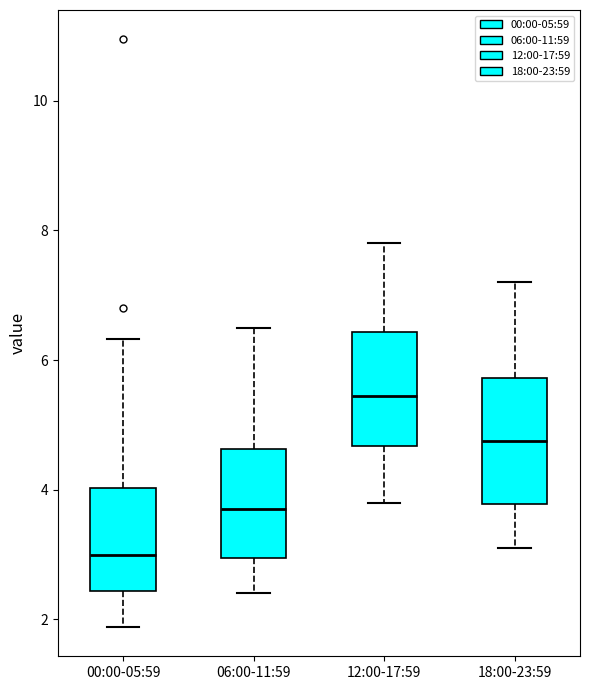

Which box's median line is the highest?

12:00-17:59